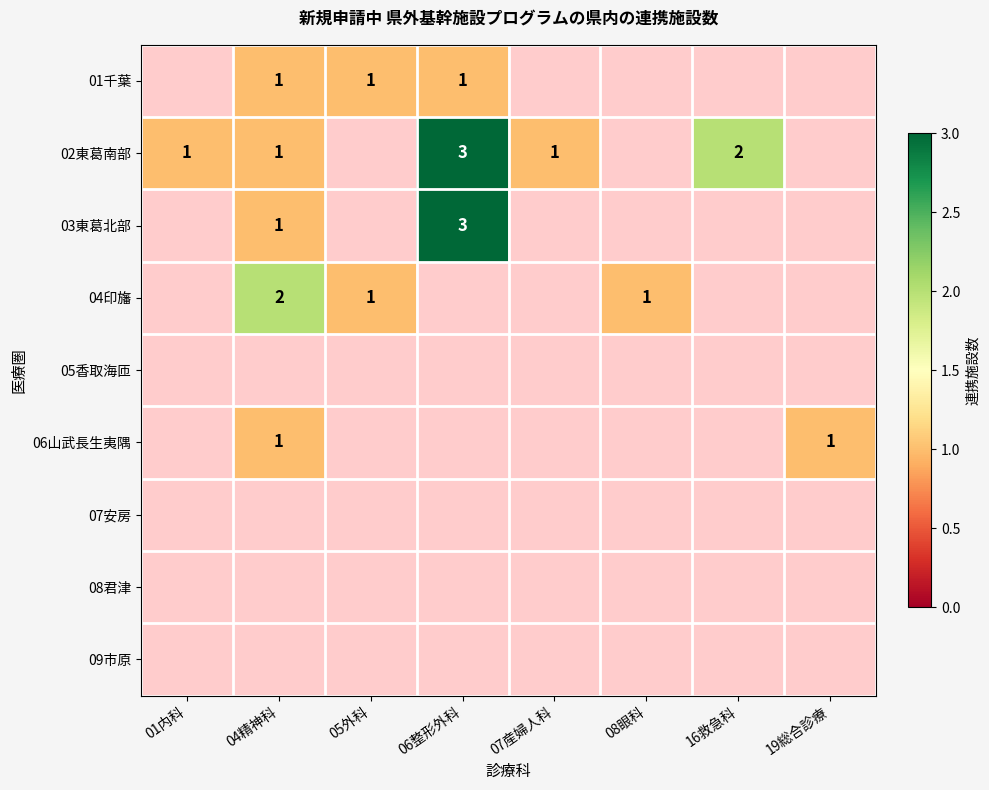

What is the approximate value of 03東葛北部 at 06整形外科?

3.0